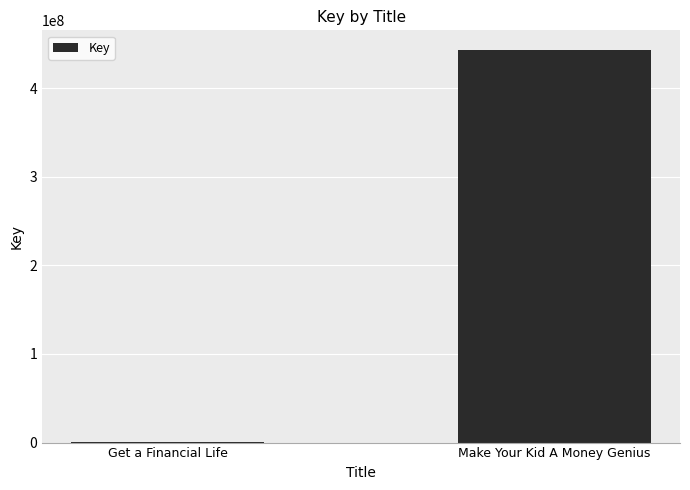

What is the maximum value shown in the chart?

443145902